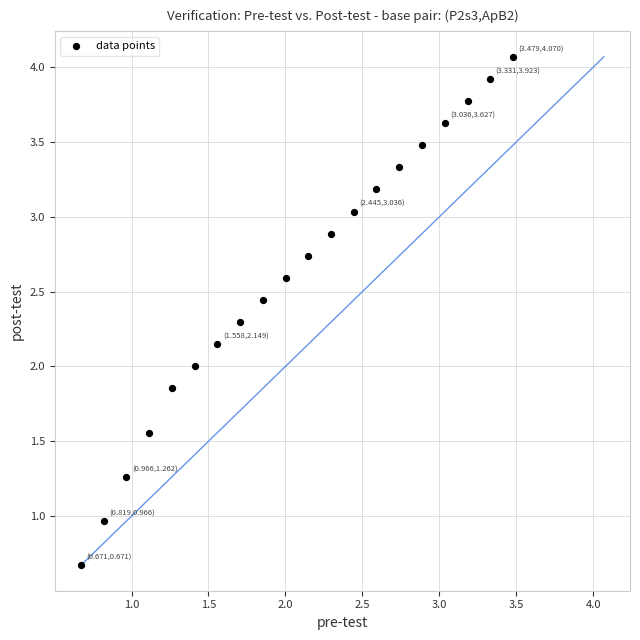

What is the range of Y values (max minus min)?

3.4